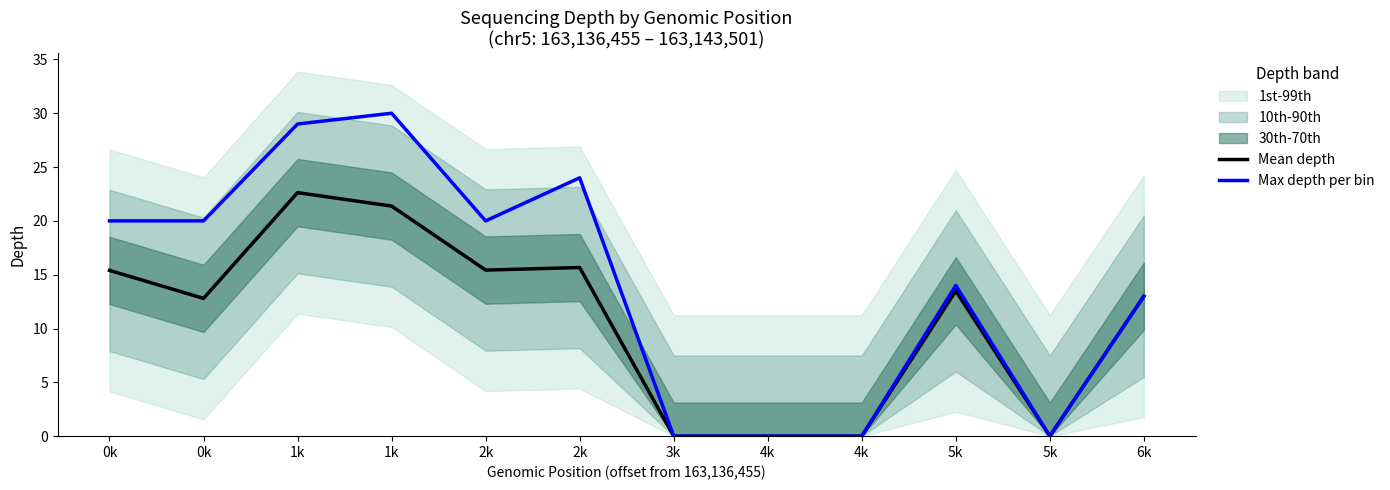

True or false: Mean depth and Max depth per bin cross at least once.

False